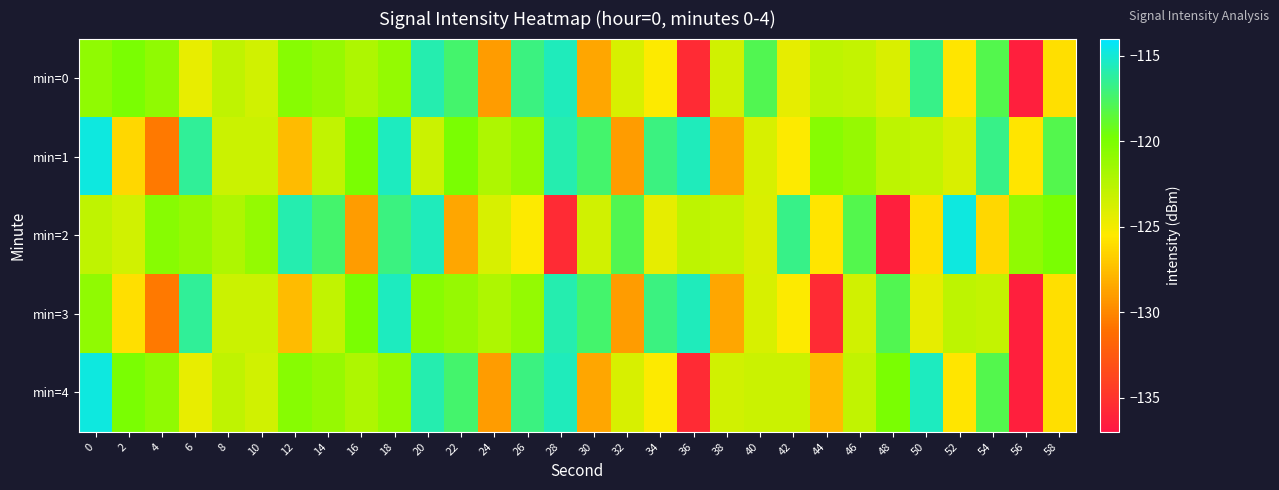

Reading left to right, what are all the values shown in this chart?

min=0: 0=-120.9	2=-120.0	4=-120.9	6=-124.5	8=-122.8	10=-123.6	12=-120.5	14=-121.1	16=-122.1	18=-121.0	20=-115.8	22=-117.3	24=-129.0	26=-116.9	28=-115.5	30=-128.6	32=-123.8	34=-125.5	36=-135.7	38=-123.6	40=-118.0	42=-124.5	44=-122.8	46=-123.0	48=-123.9	50=-116.7	52=-125.8	54=-118.1	56=-136.4	58=-126.0
min=1: 0=-114.7	2=-126.3	4=-130.6	6=-116.4	8=-123.3	10=-123.3	12=-127.6	14=-122.9	16=-120.0	18=-115.5	20=-123.3	22=-120.0	24=-122.1	26=-121.0	28=-115.8	30=-117.3	32=-129.0	34=-116.9	36=-115.5	38=-128.6	40=-123.8	42=-125.5	44=-120.5	46=-121.1	48=-122.8	50=-123.0	52=-123.9	54=-116.7	56=-125.8	58=-118.1
min=2: 0=-122.8	2=-123.6	4=-120.5	6=-121.1	8=-122.1	10=-121.0	12=-115.8	14=-117.3	16=-129.0	18=-116.9	20=-115.5	22=-128.6	24=-123.8	26=-125.5	28=-135.7	30=-123.6	32=-118.0	34=-124.5	36=-122.8	38=-123.0	40=-123.9	42=-116.7	44=-125.8	46=-118.1	48=-136.4	50=-126.0	52=-114.7	54=-126.3	56=-120.9	58=-120.0
min=3: 0=-120.9	2=-126.0	4=-130.6	6=-116.4	8=-123.3	10=-123.3	12=-127.6	14=-122.9	16=-120.0	18=-115.5	20=-120.5	22=-121.1	24=-122.1	26=-121.0	28=-115.8	30=-117.3	32=-129.0	34=-116.9	36=-115.5	38=-128.6	40=-123.8	42=-125.5	44=-135.7	46=-123.6	48=-118.0	50=-124.5	52=-122.8	54=-123.0	56=-136.4	58=-126.0
min=4: 0=-114.7	2=-120.0	4=-120.9	6=-124.5	8=-122.8	10=-123.6	12=-120.5	14=-121.1	16=-122.1	18=-121.0	20=-115.8	22=-117.3	24=-129.0	26=-116.9	28=-115.5	30=-128.6	32=-123.8	34=-125.5	36=-135.7	38=-123.6	40=-123.3	42=-123.3	44=-127.6	46=-122.9	48=-120.0	50=-115.5	52=-125.8	54=-118.1	56=-136.4	58=-126.0